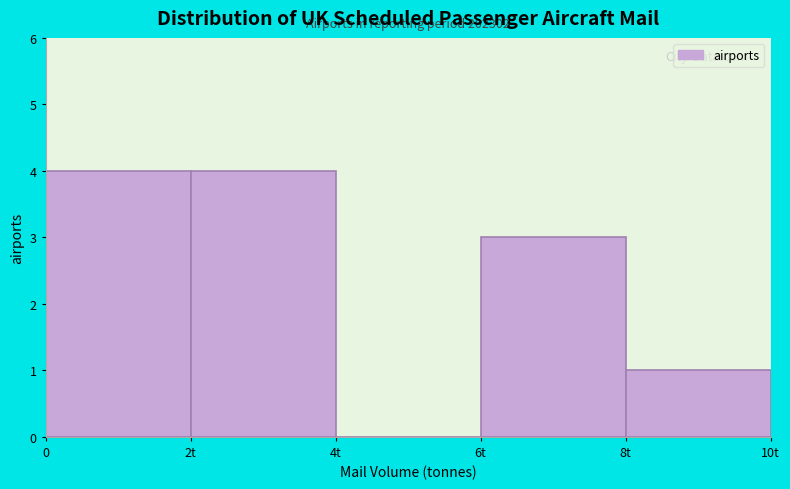

Reading right to left, transcribe all the data shown in this chart.

8t=1	6t=3	4t=0	2t=4	0=4